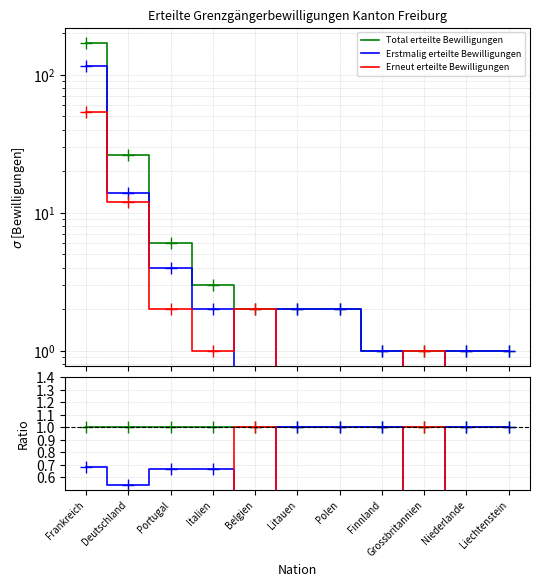

True or false: Erneut erteilte Bewilligungen and Total erteilte Bewilligungen intersect in this chart.

False